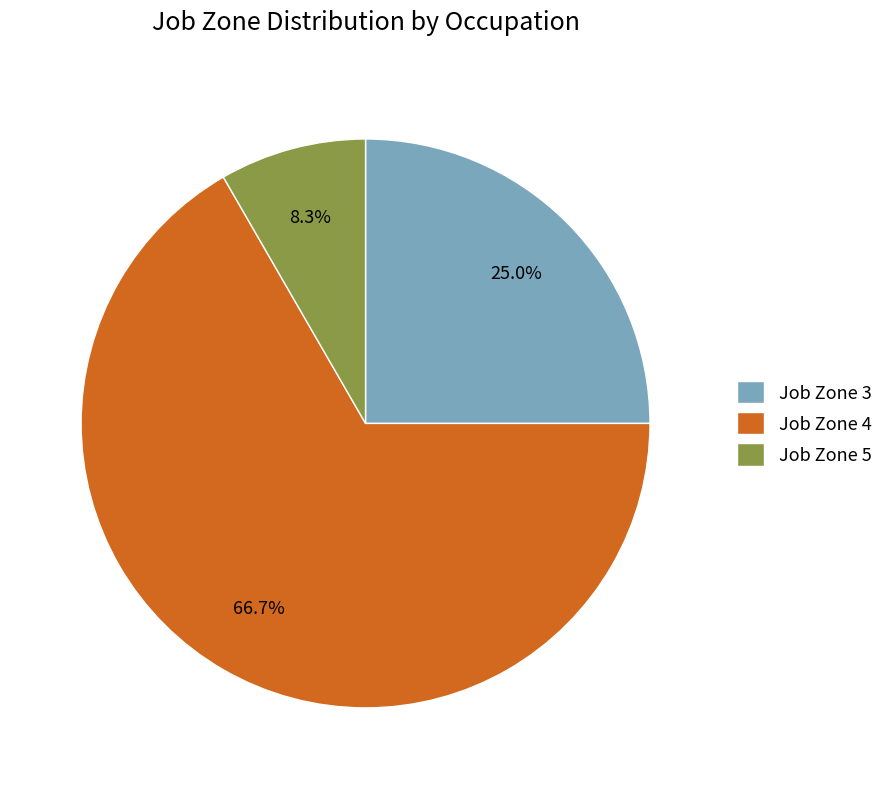

Which category has the biggest portion of the pie?

Job Zone 4